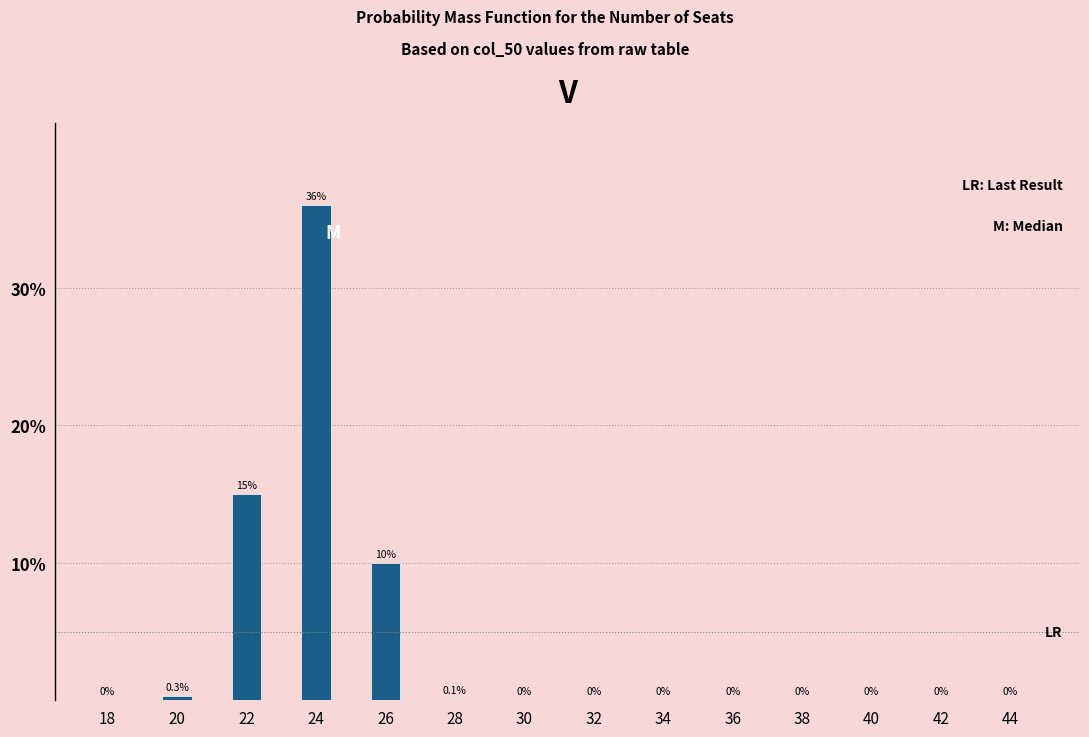

Reading right to left, what are all the values shown in this chart?

44=0.0	42=0.0	40=0.0	38=0.0	36=0.0	34=0.0	32=0.0	30=0.0	28=0.1	26=10.0	24=36.0	22=15.0	20=0.3	18=0.0